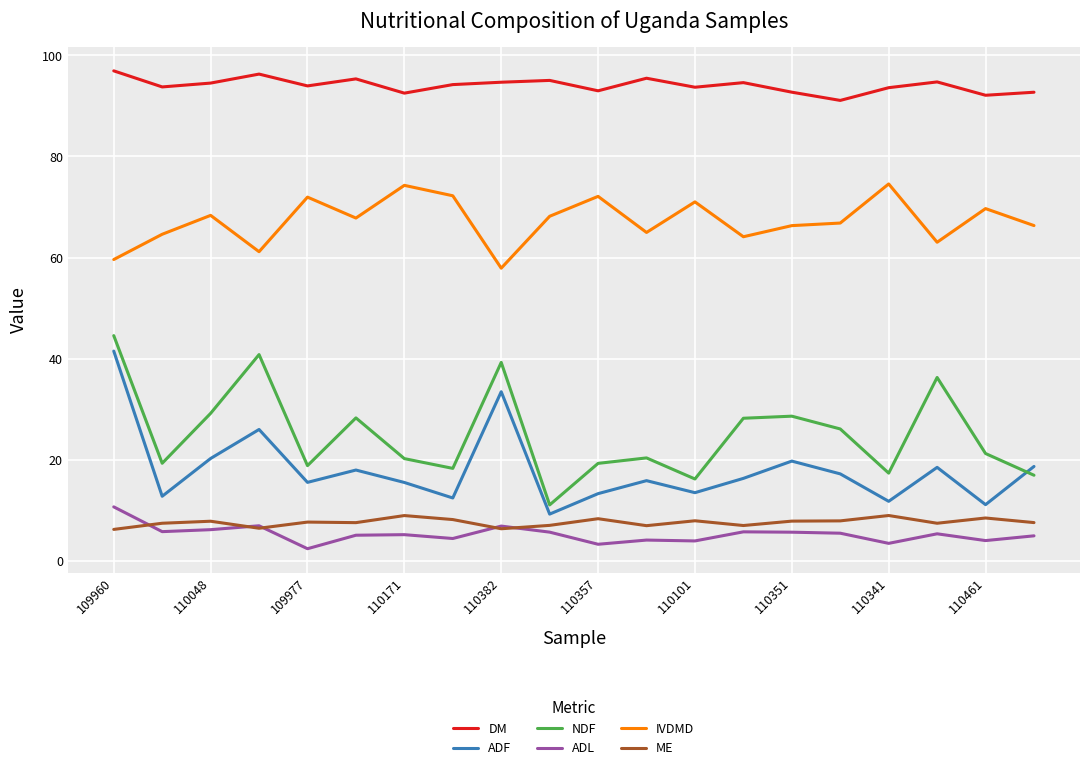

True or false: IVDMD has more than 2 interior local peaks.

True